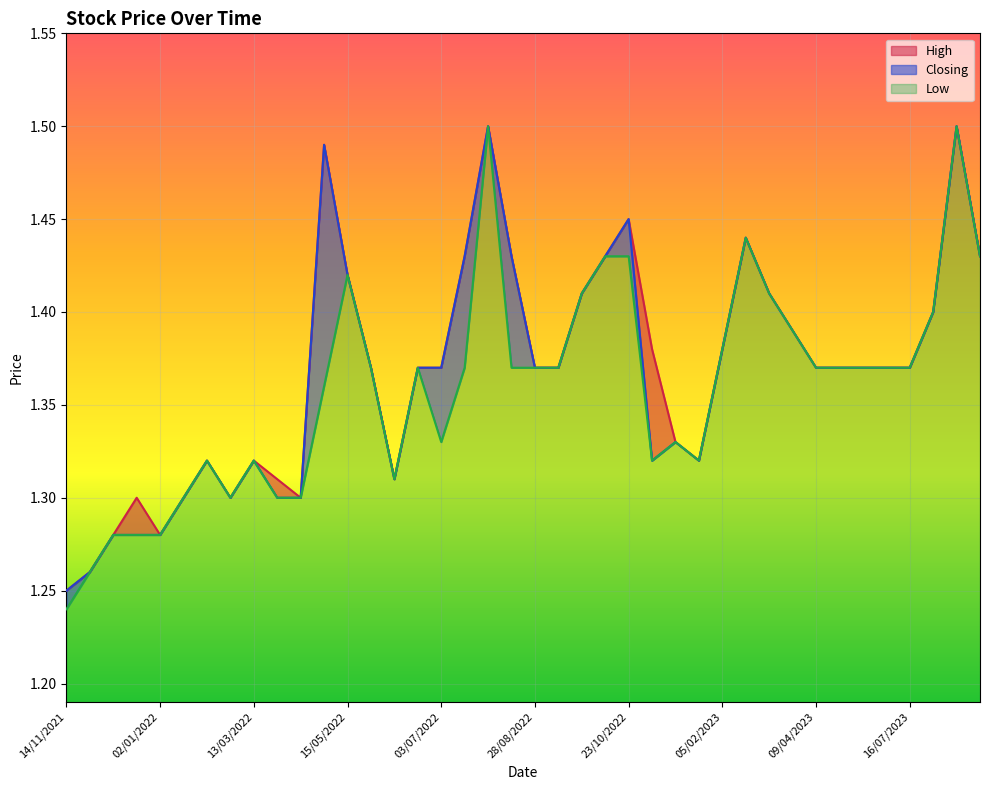

Which category has the lowest value across all series?

14/11/2021